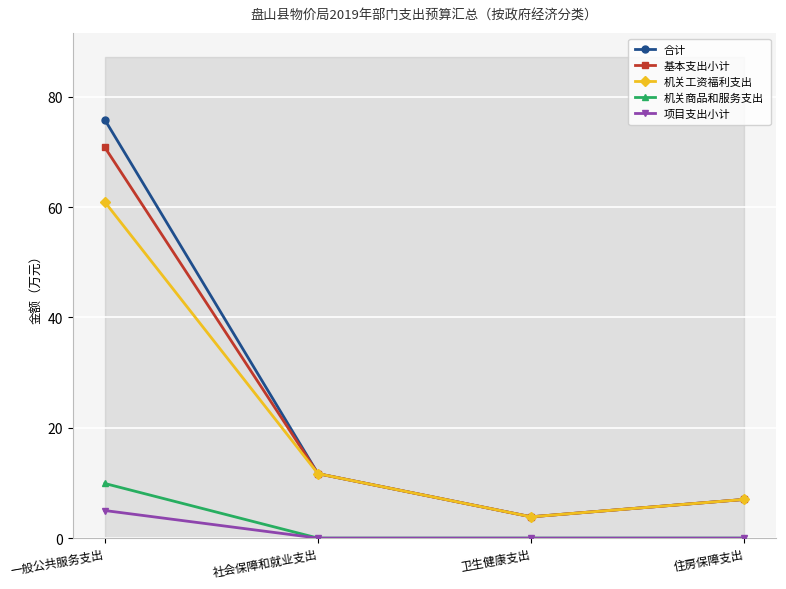

True or false: 项目支出小计 has more than 1 points higher than both neighbors.

False